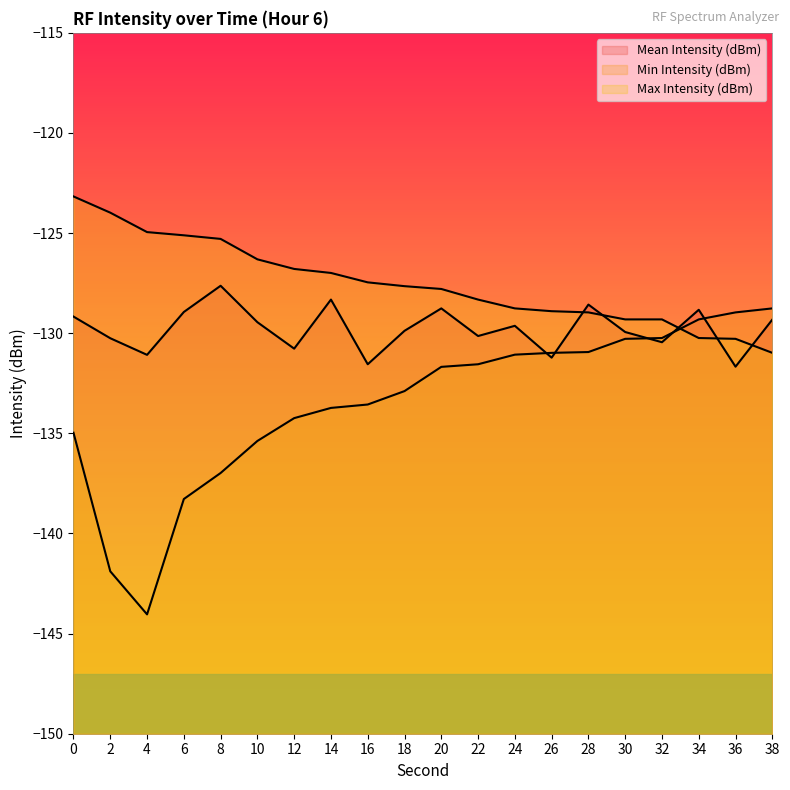

What is the difference between the Min Intensity (dBm) values at 20 and 18?

1.2